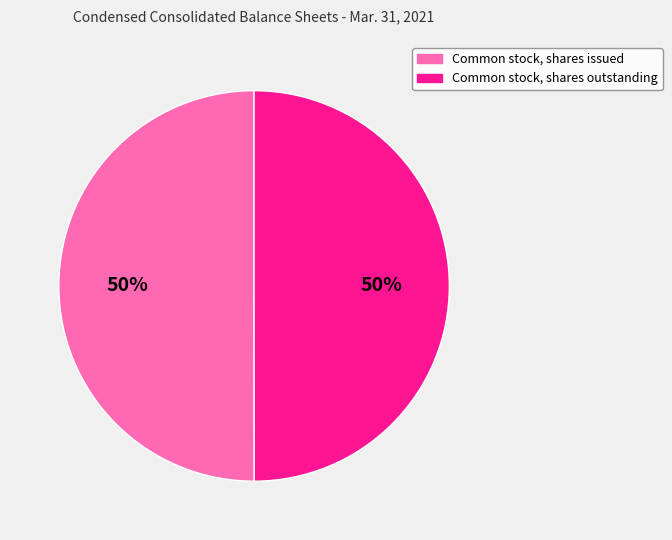

What is the ratio of the value at Common stock, shares issued to the value at Common stock, shares outstanding?

1.0